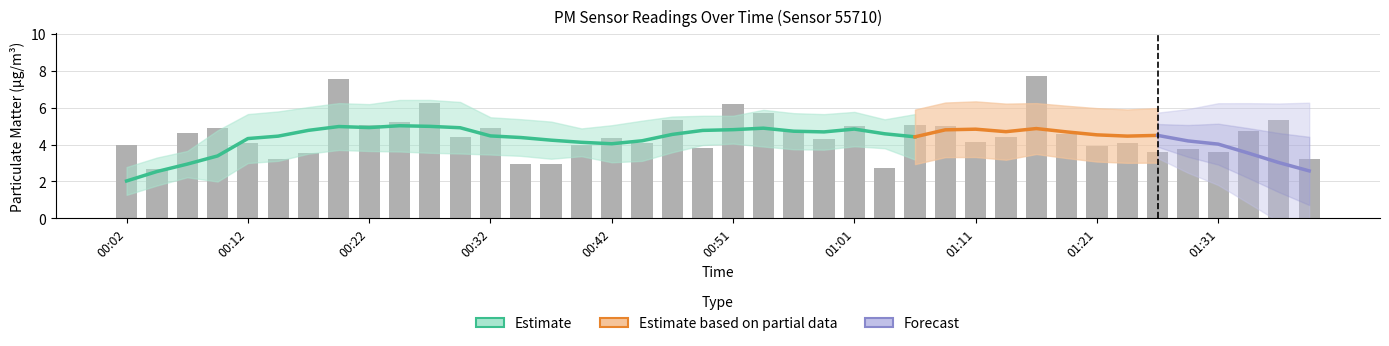

Where does the data first go above 4?

00:07